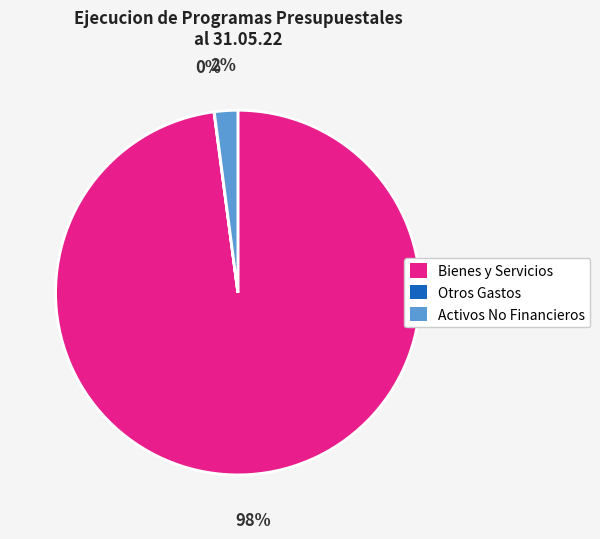

Is there any slice that represents more than half of the pie?

Yes